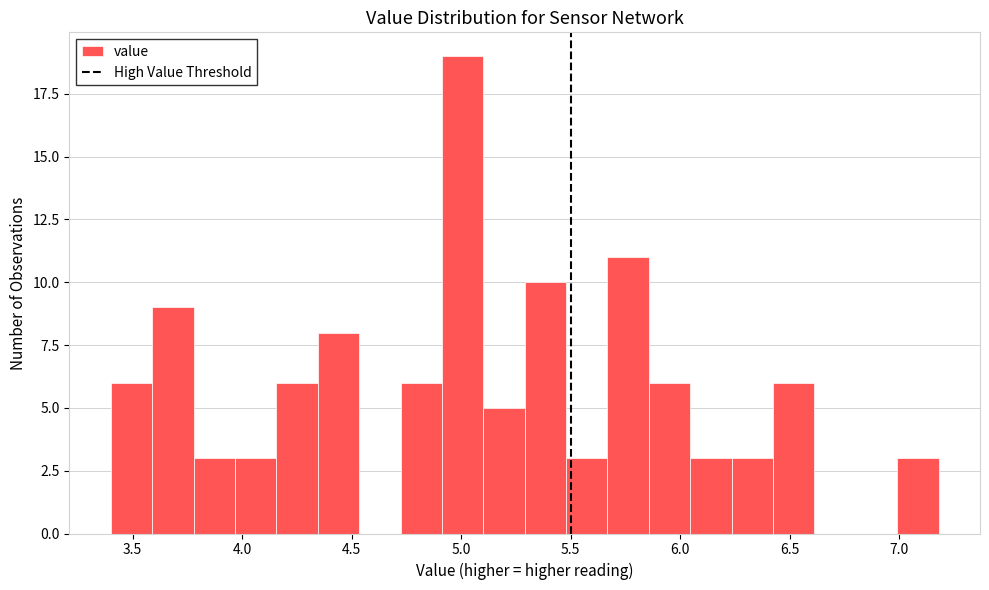

Around what value on the x-axis is the tallest bar? Give the approximate position of its centre, as read against the axis.

5.00